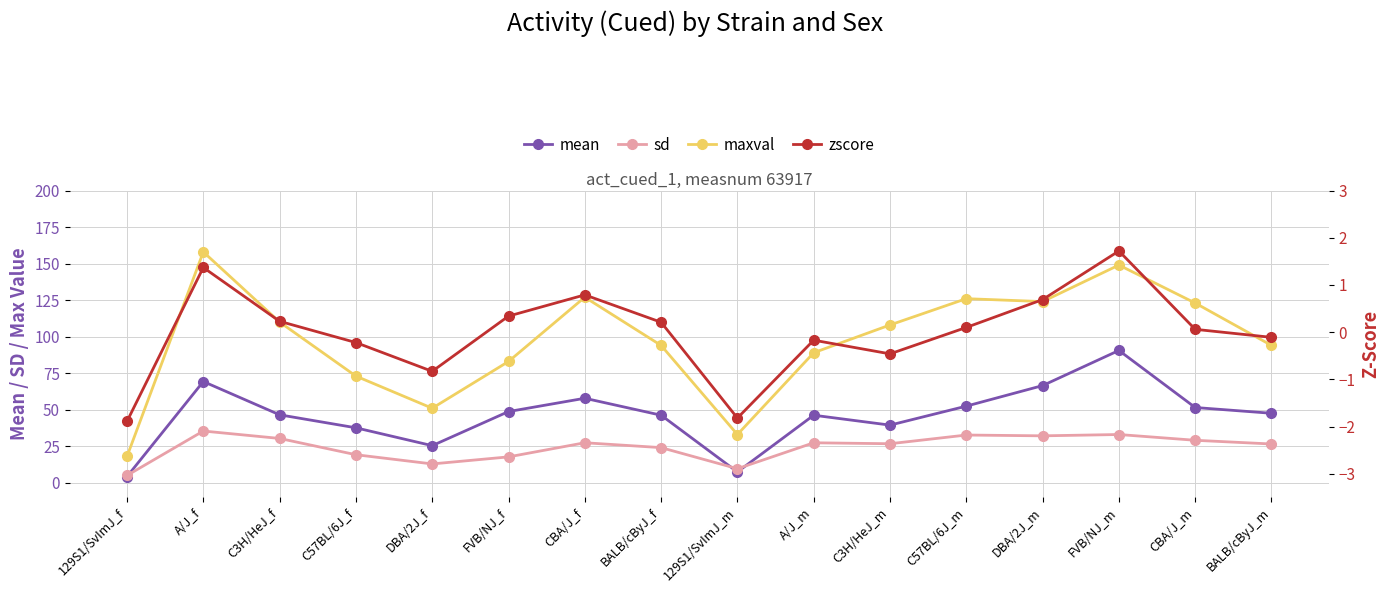

At which label does maxval first exceed 108?

A/J_f